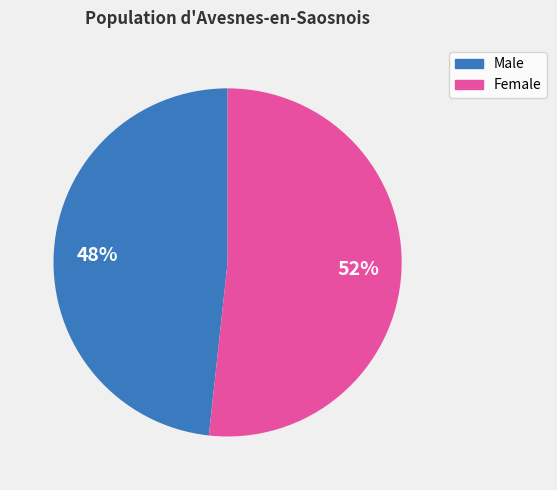

True or false: Female accounts for 40% of the total.

False